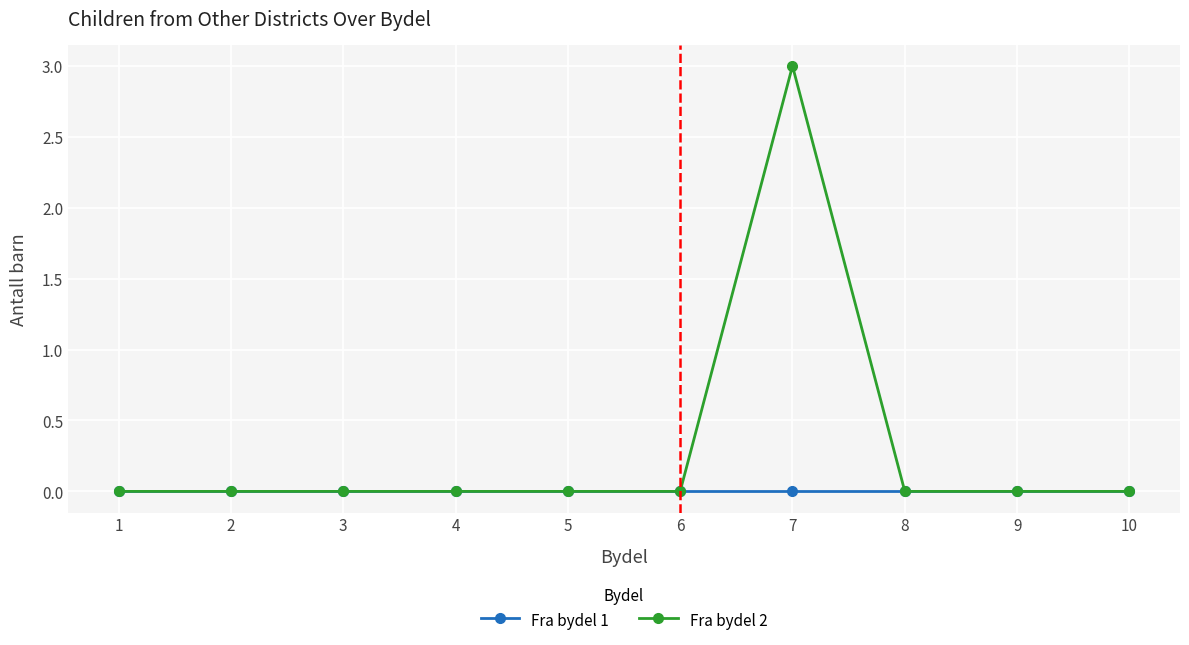

Count the number of data series in this chart.

2